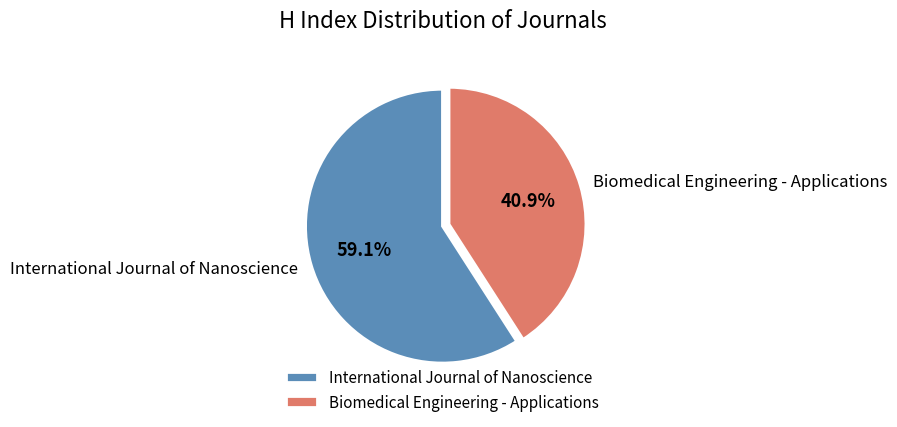

Which slice is the smallest?

Biomedical Engineering - Applications